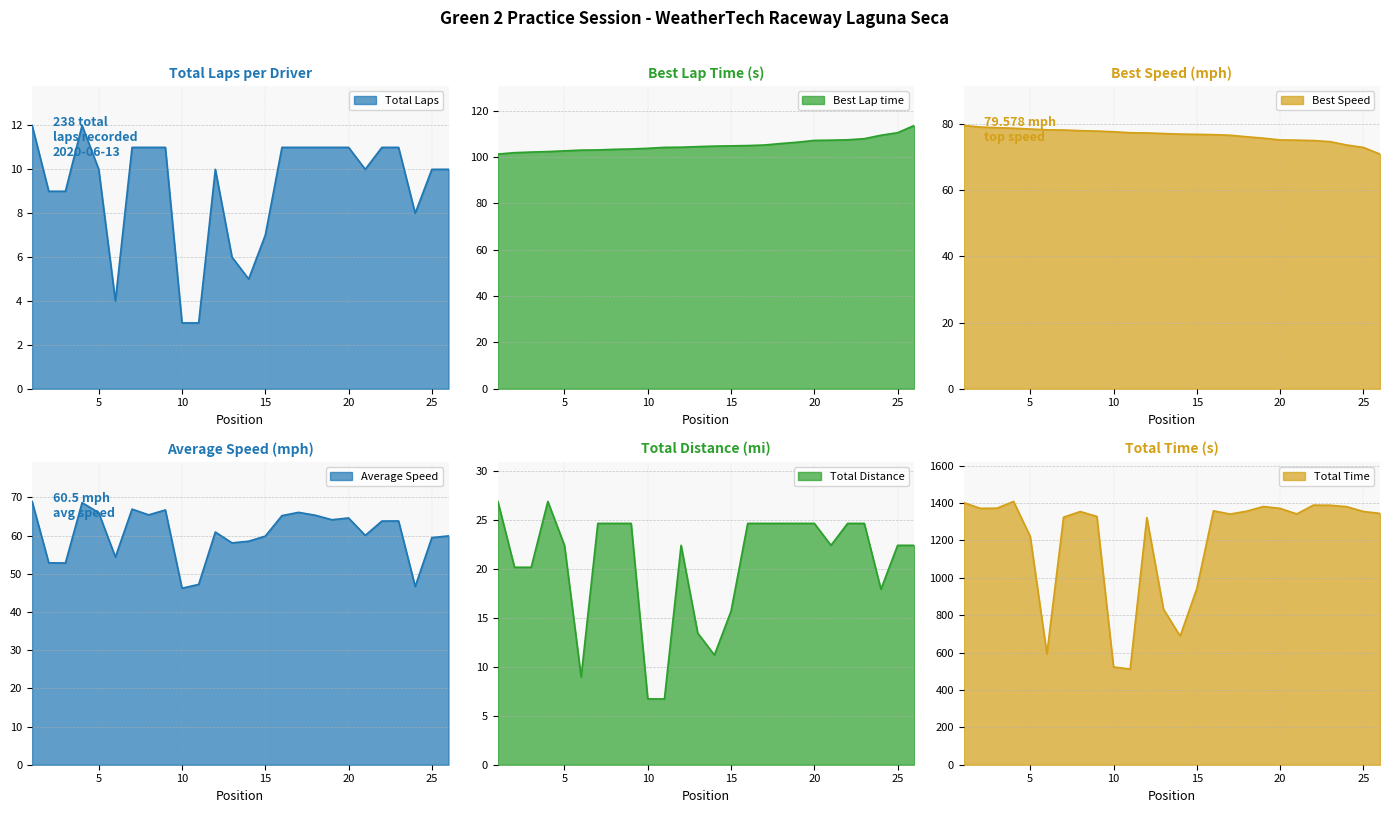

What are all the series names shown in the legend?

Total Laps, Total Time, Best Lap time, Best Speed, Average Speed, Total Distance